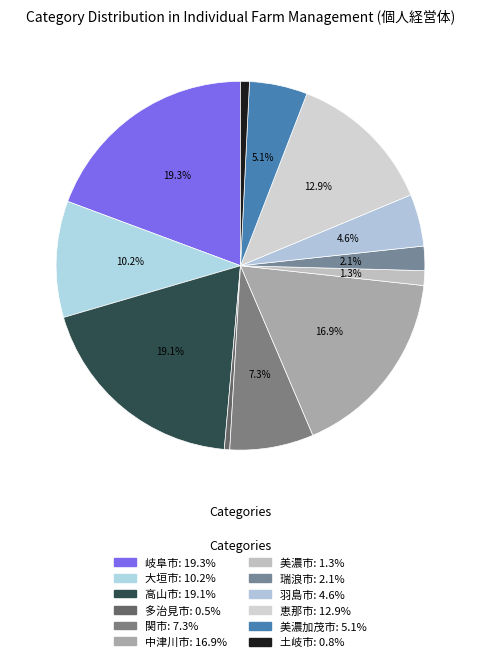

To the nearest percent, what portion does 羽島市 represent?

5%